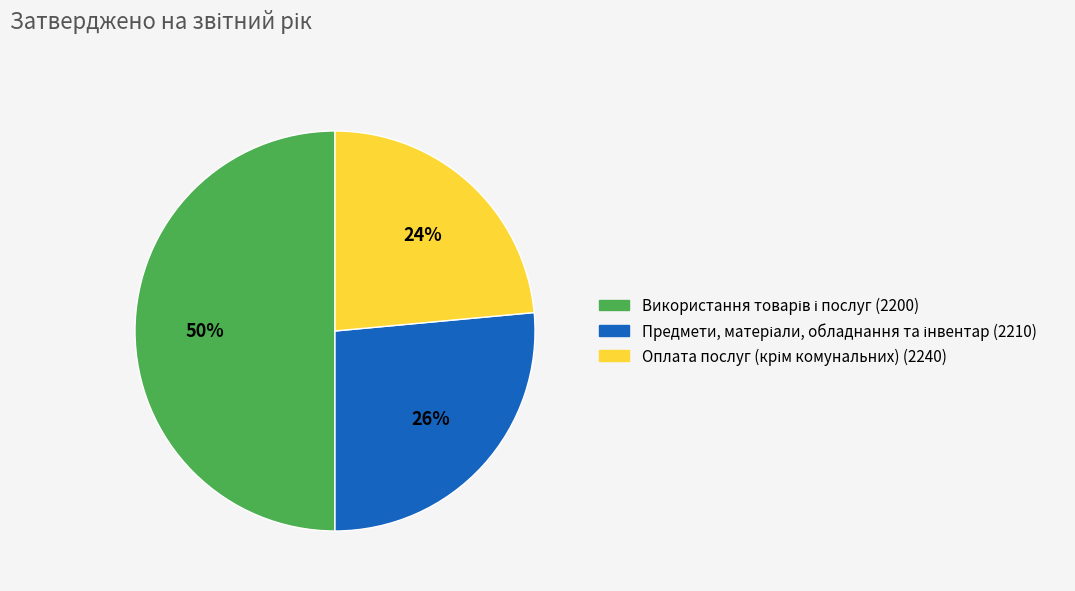

To the nearest percent, what is the difference between the largest and smallest slice percentages?

26%